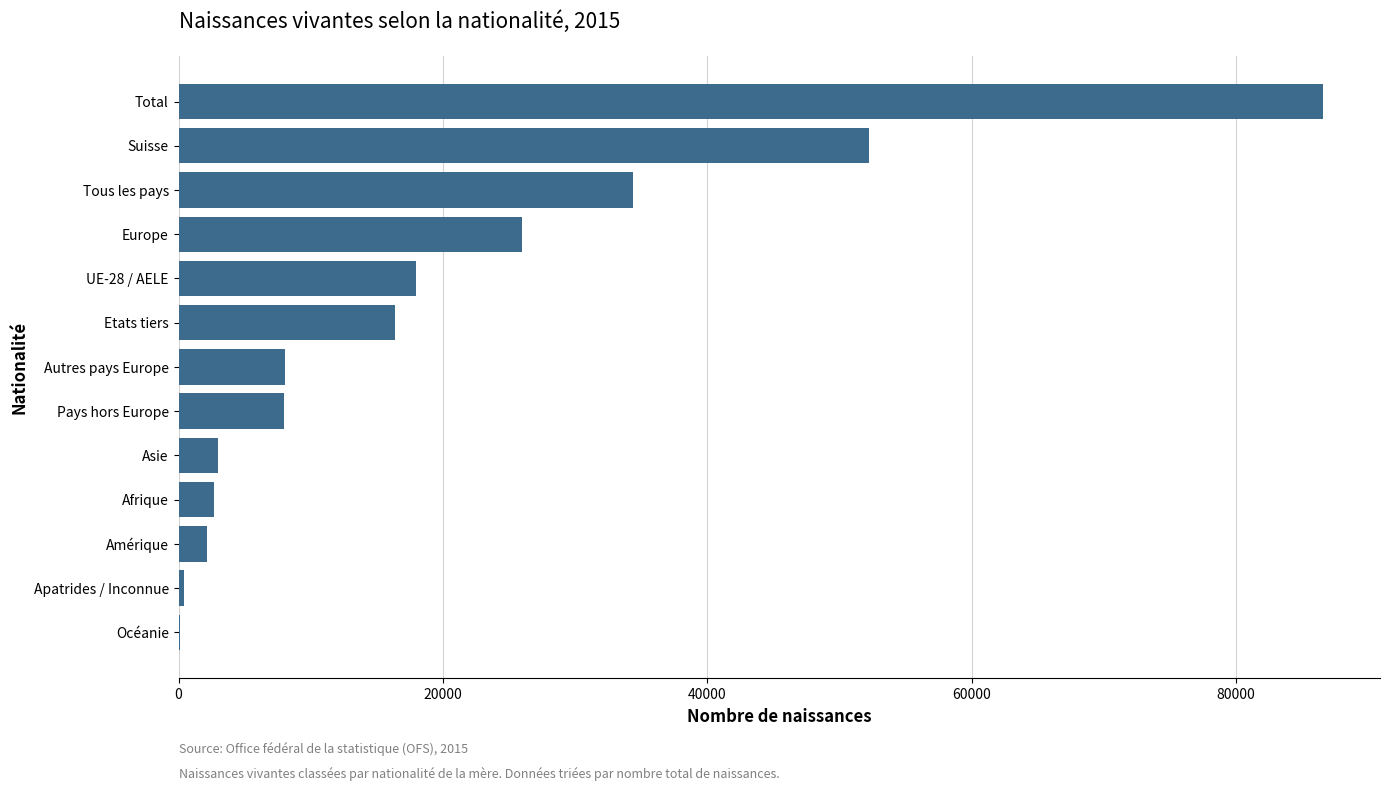

The value at Tous les pays is 11940. True or false?

False